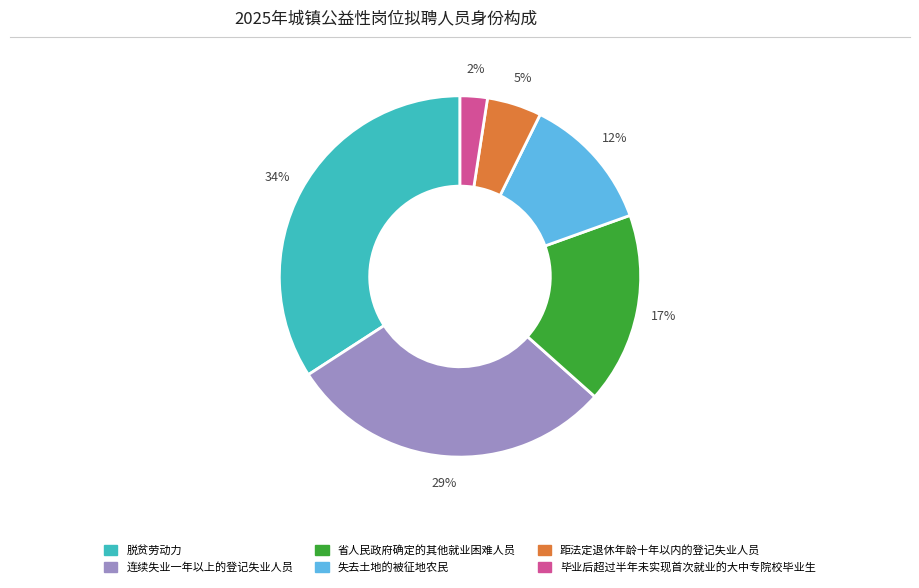

Rank the categories by value from lowest to highest.

毕业后超过半年未实现首次就业的大中专院校毕业生, 距法定退休年龄十年以内的登记失业人员, 失去土地的被征地农民, 省人民政府确定的其他就业困难人员, 连续失业一年以上的登记失业人员, 脱贫劳动力